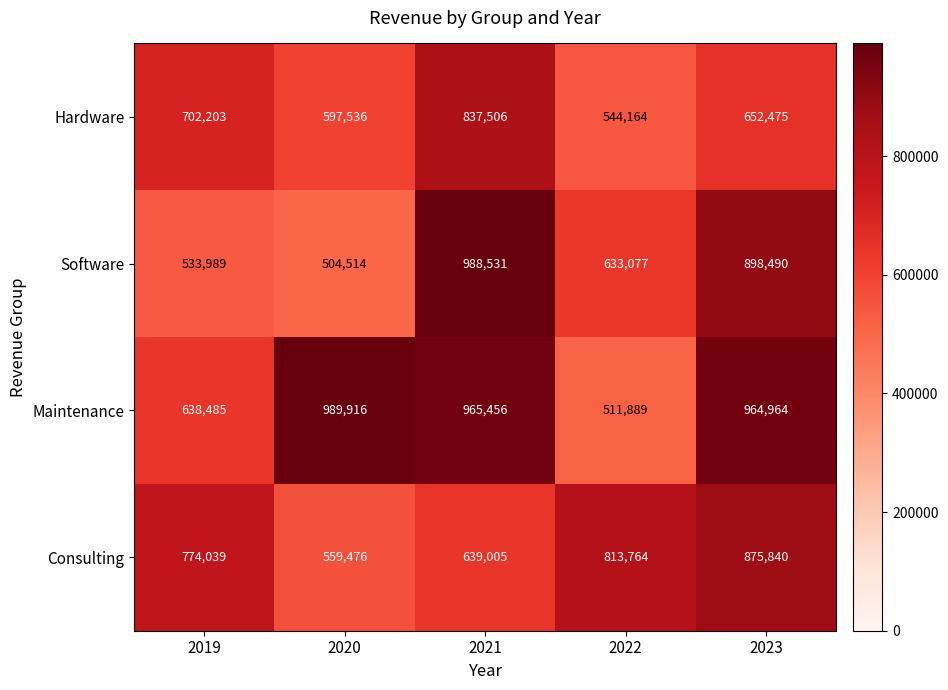

What is the highest value of the Hardware series?

837506